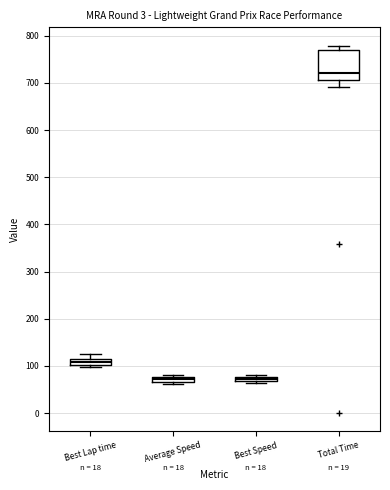

Which box has the highest median line?

Total Time